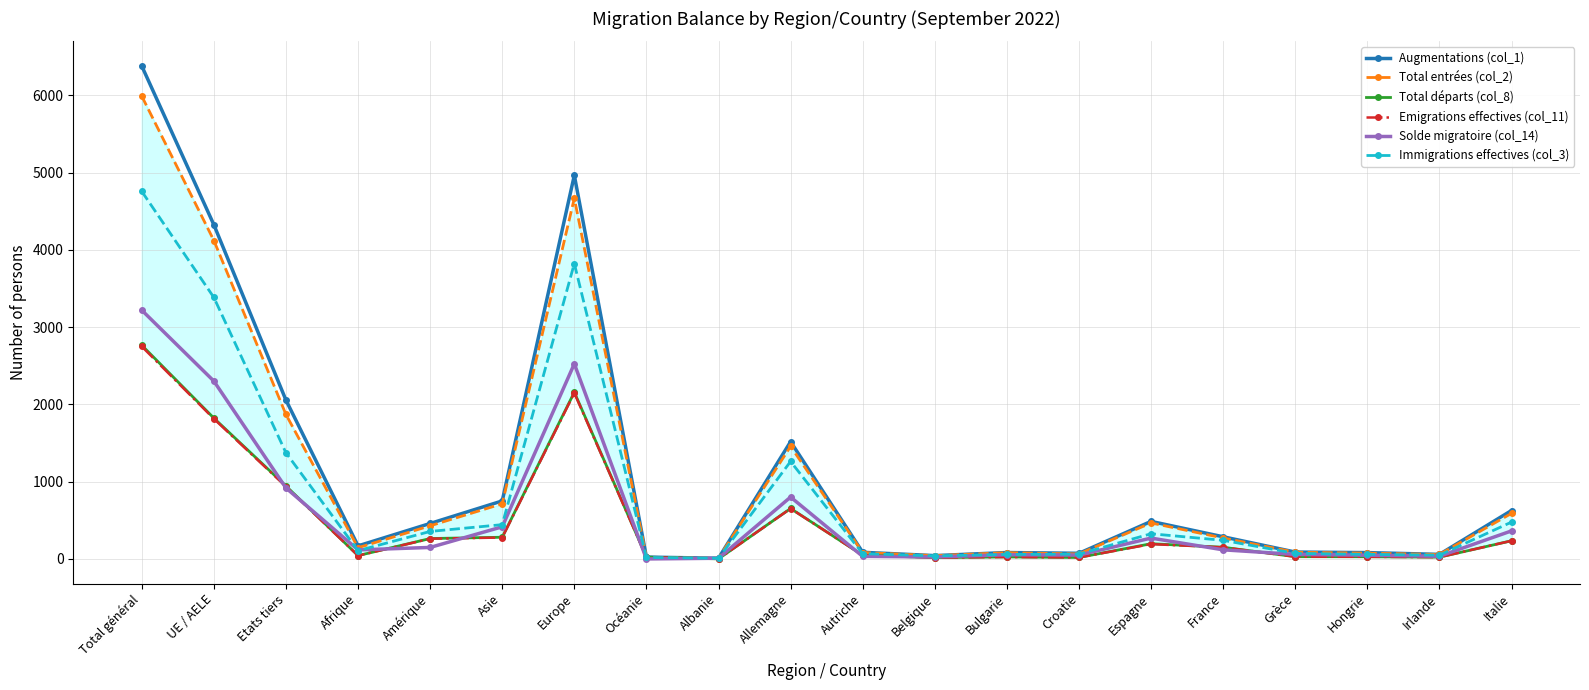

Where do Total départs (col_8) and Total entrées (col_2) first cross each other?

Europe and Océanie